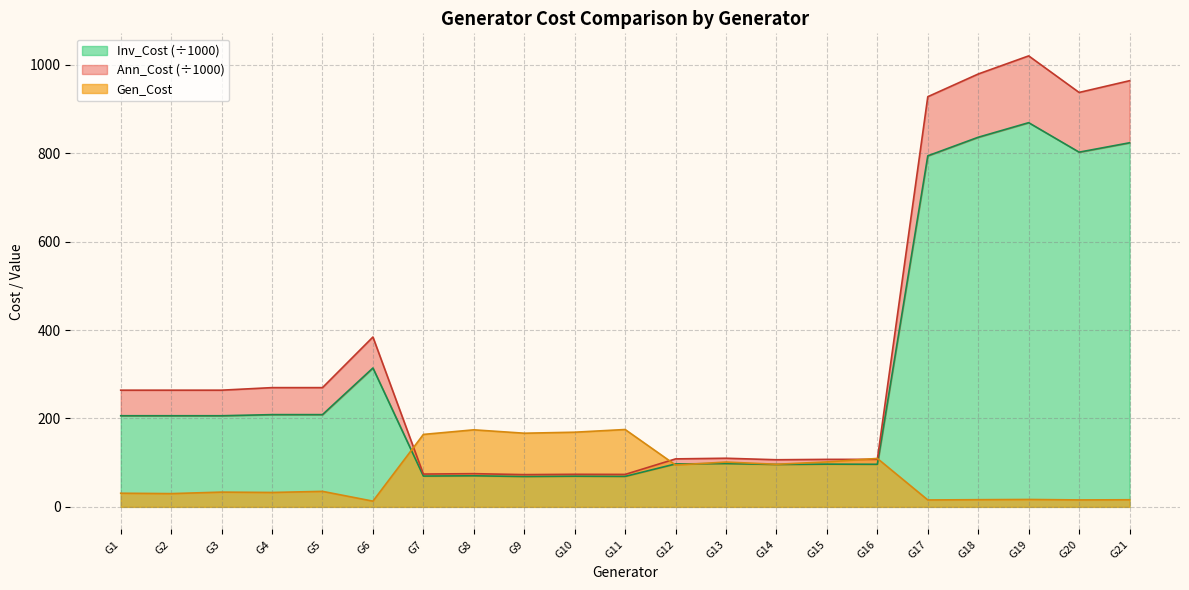

The value of Gen_Cost at G12 is 94.6. True or false?

True